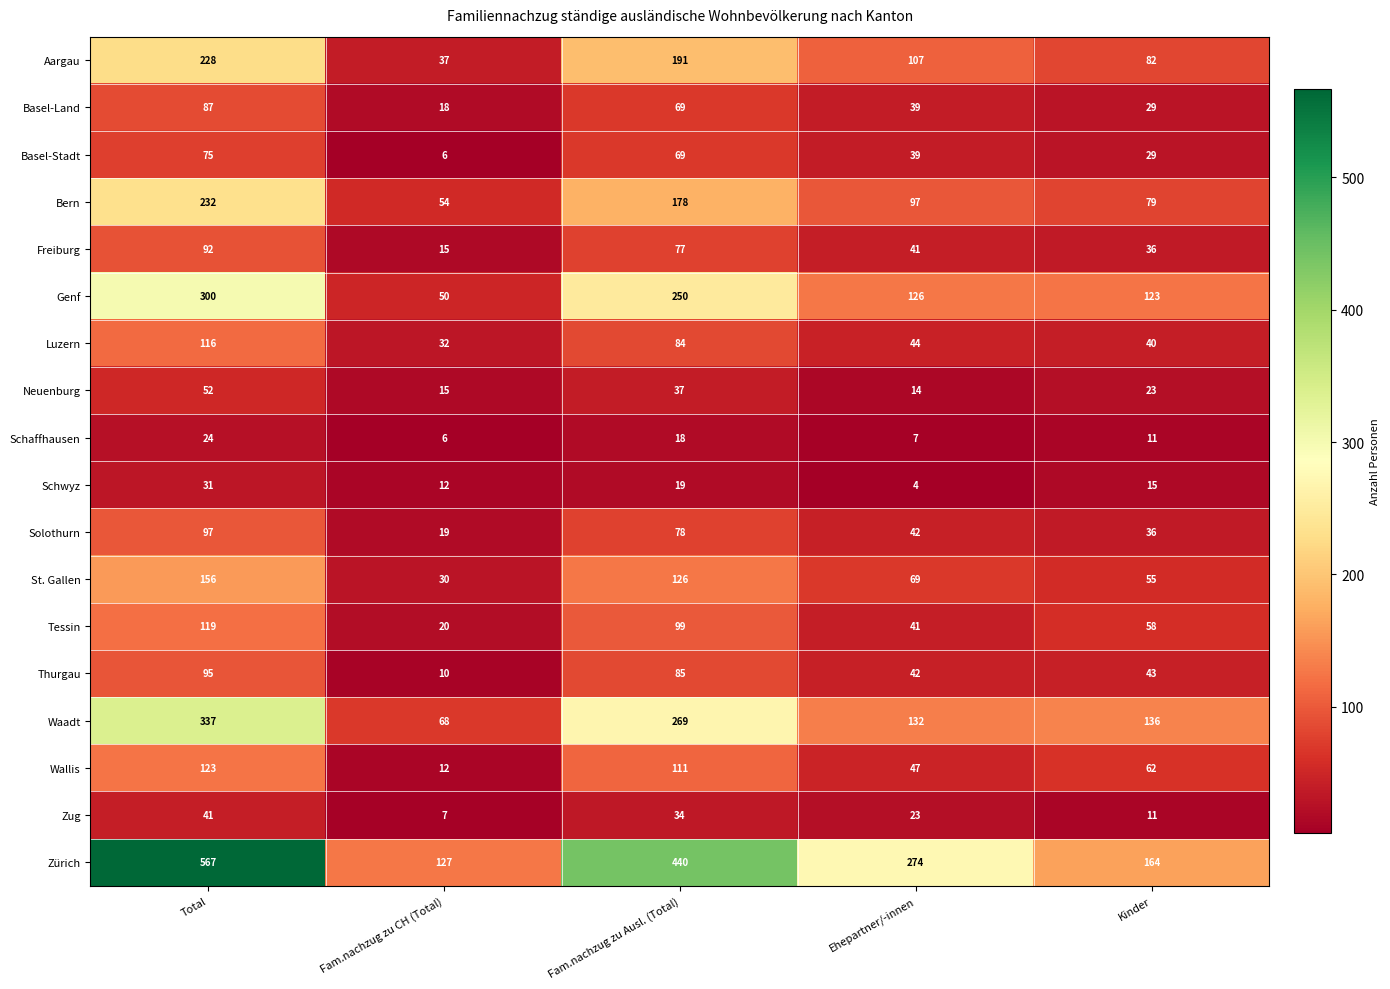

At which category is the sum across all series the highest?

Total